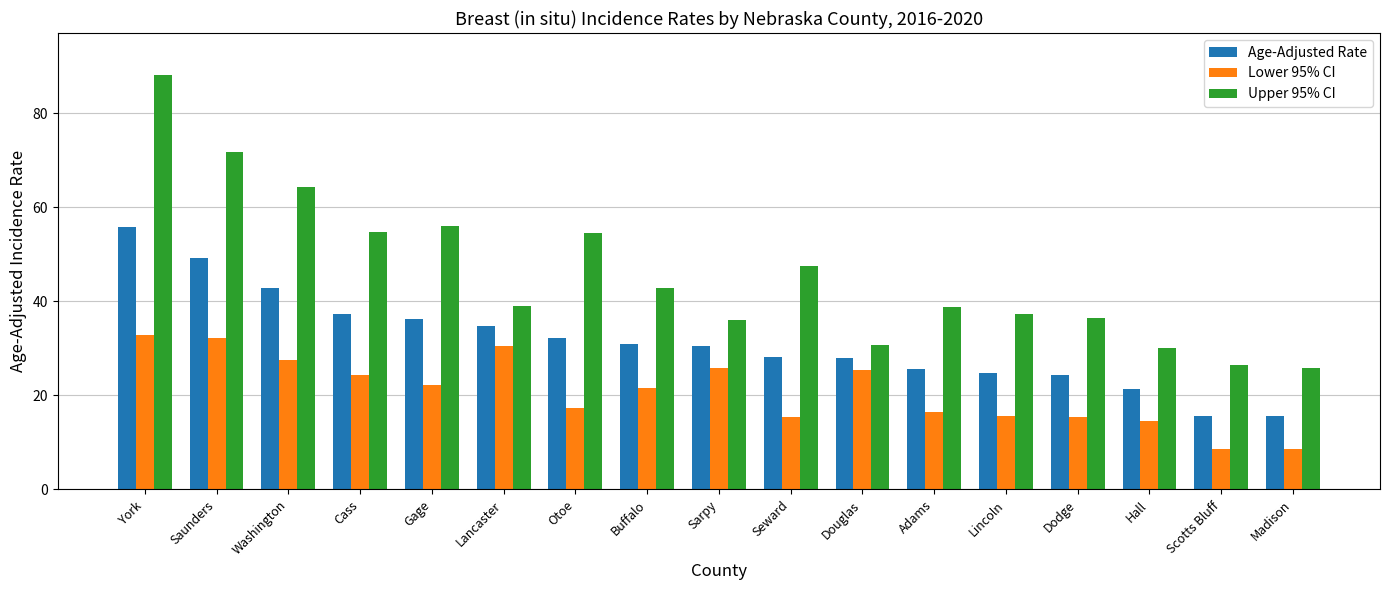

What is the label of the 4th bar from the left?

Cass